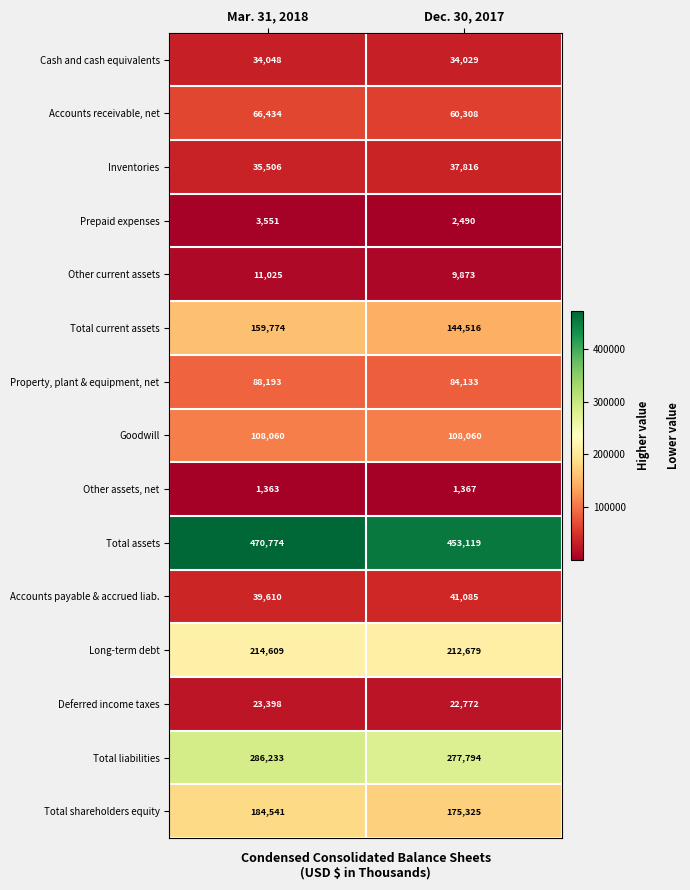

What is the approximate value of Property, plant & equipment, net at Mar. 31, 2018, to the nearest 10?

88190